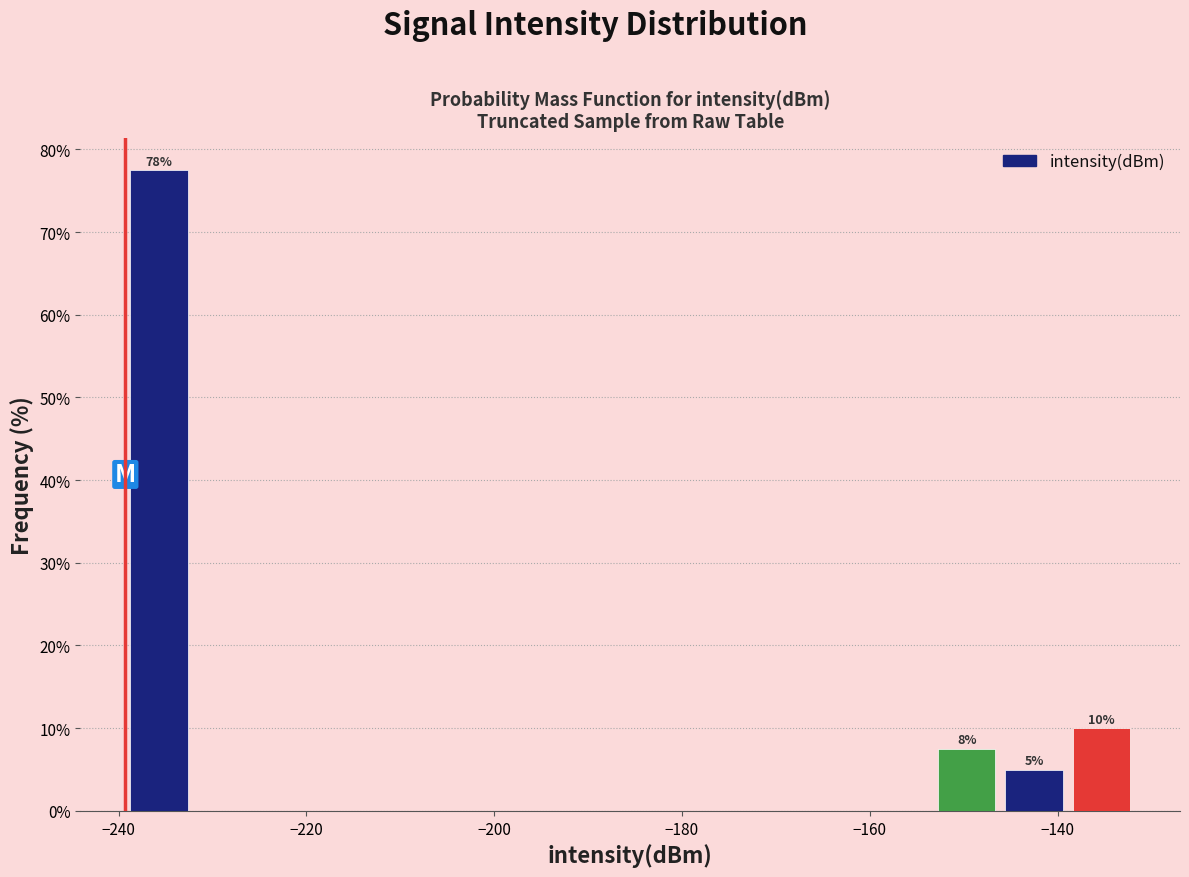

Read against the x-axis, roughly where is the centre of the tallest bar?

-236